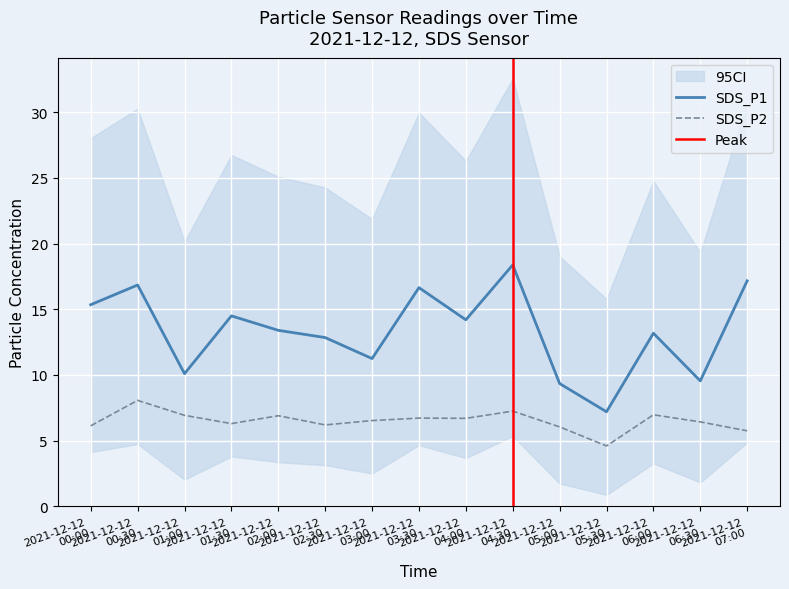

Read the SDS_P2 value at 2021-12-12 02:30.

6.2